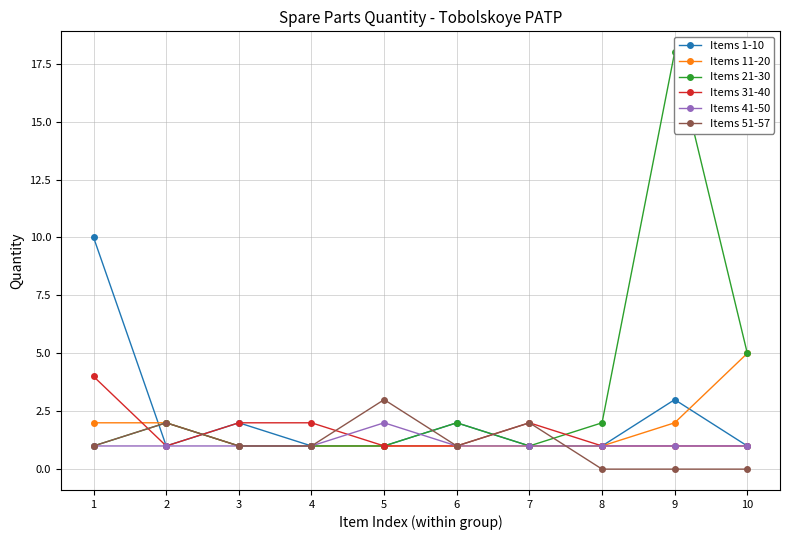

Rank the series at 6 from highest to lowest value.

Items 1-10, Items 21-30, Items 11-20, Items 31-40, Items 41-50, Items 51-57